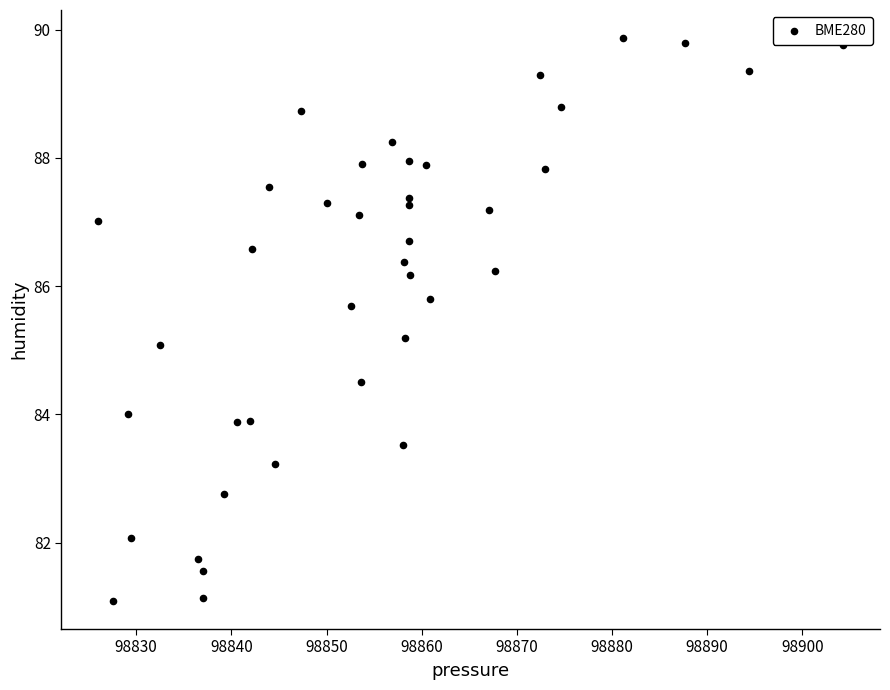

What is the range of Y values (max minus min)?

8.8